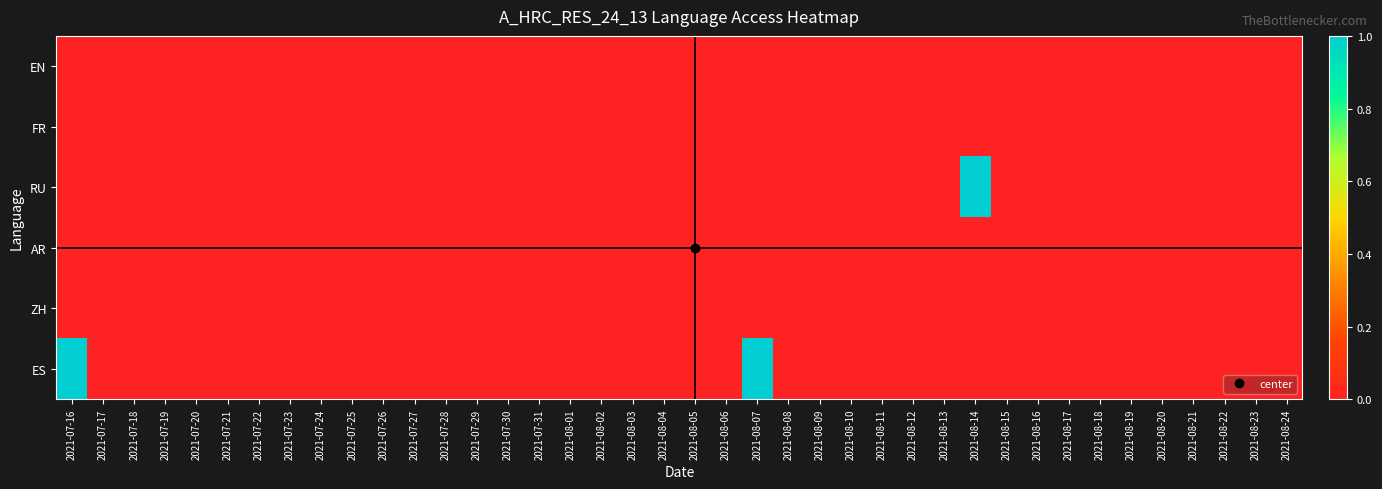

Between 2021-07-21 and 2021-08-14, which is larger?

2021-07-21